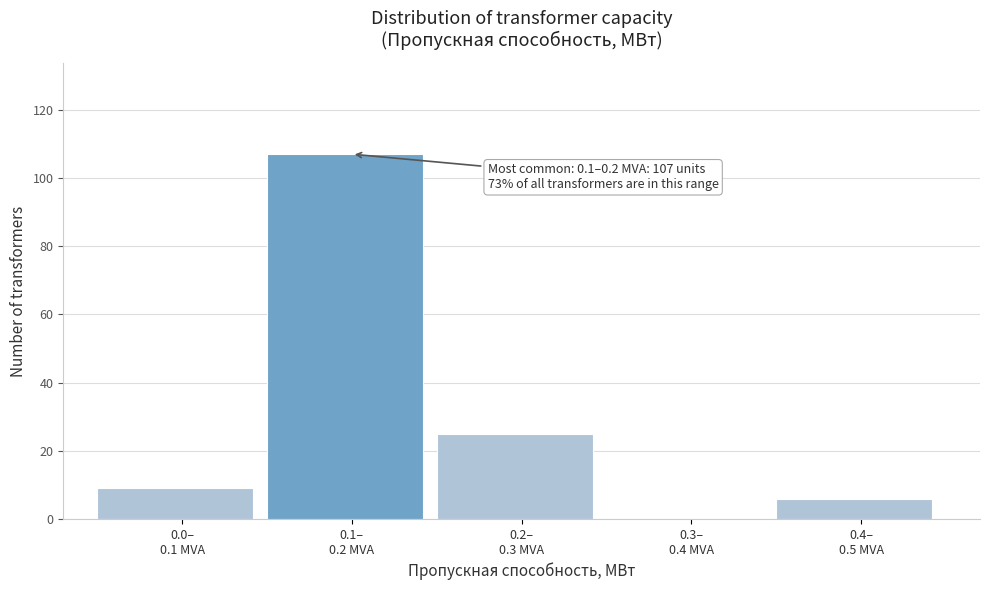

What is the sum of all values?

147